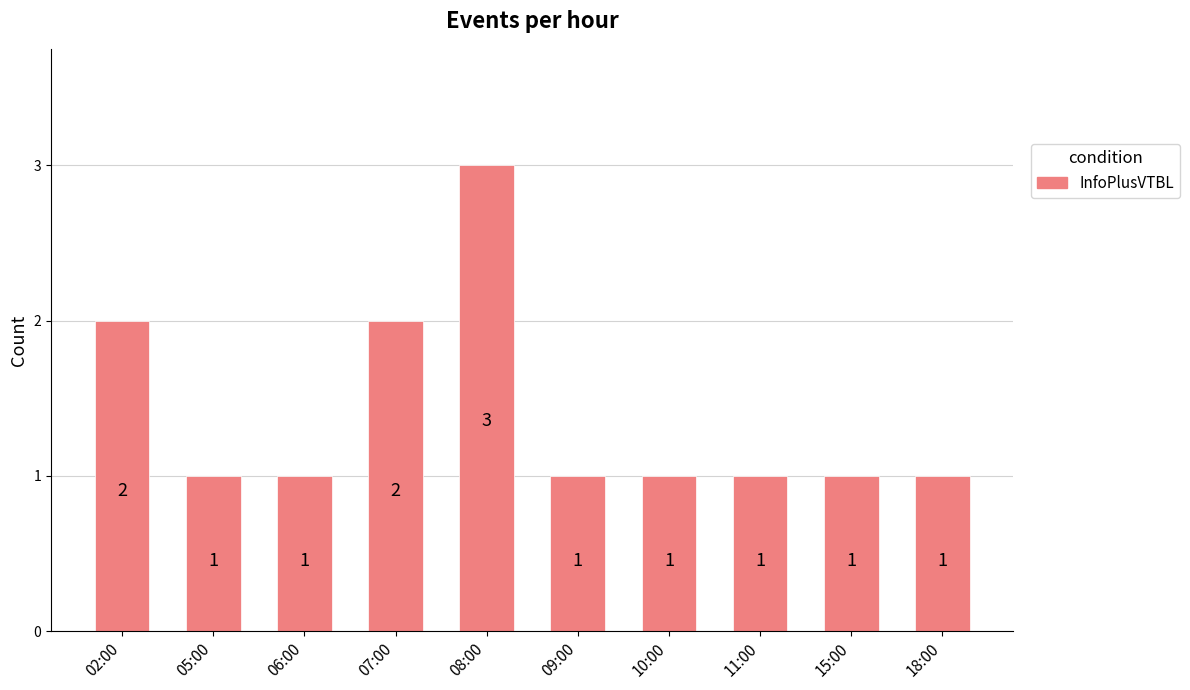

What is the sum of all values?

14